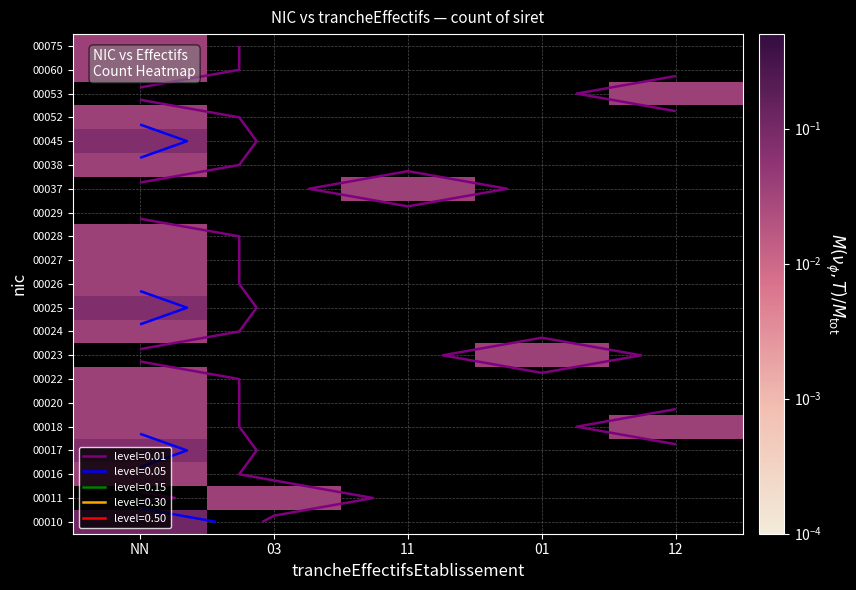

Count the number of data series in this chart.

21